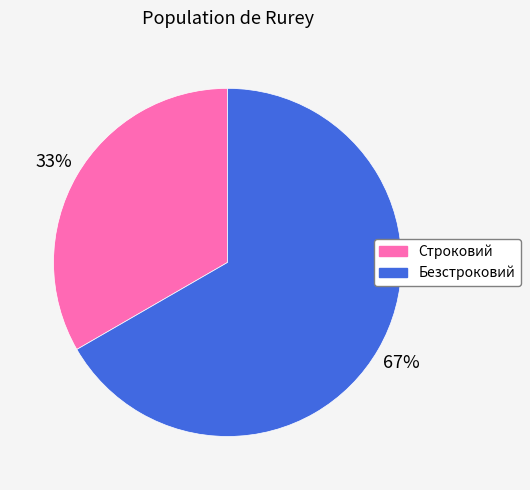

Is it true that Безстроковий is 67% of the pie?

True